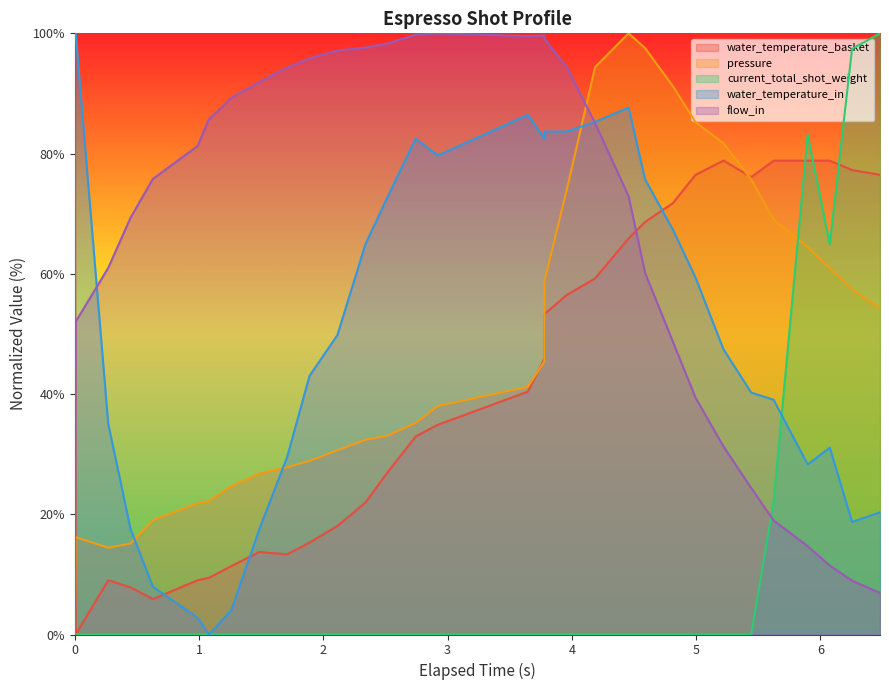

In water_temperature_basket, how many points are higher than both neighbors (excluding endpoints)?

3